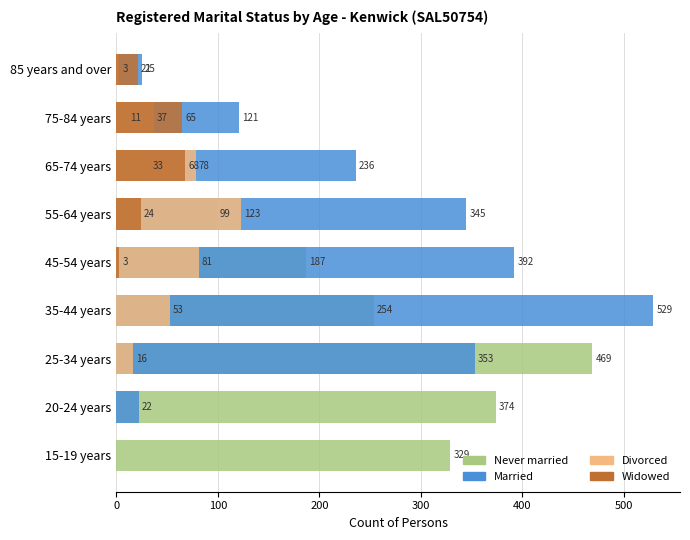

What are all the series names shown in the legend?

Never married, Married, Divorced, Widowed